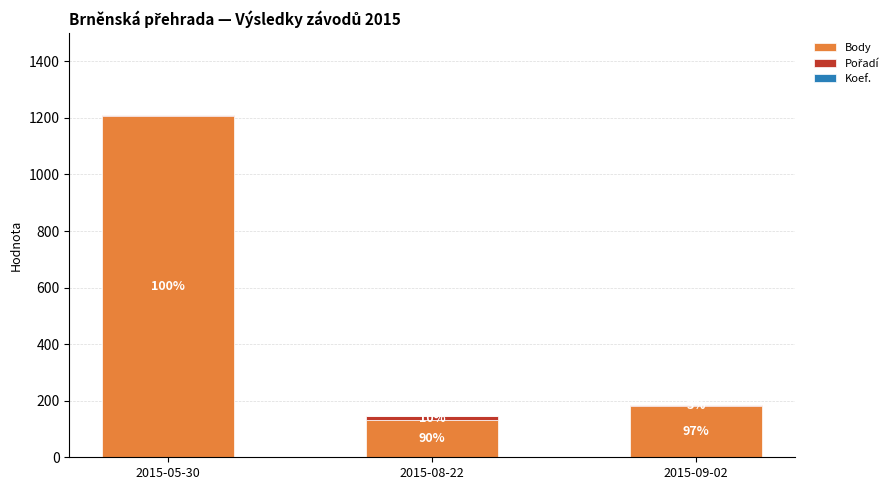

True or false: Pořadí has a value of 21 at 2015-08-22.

False